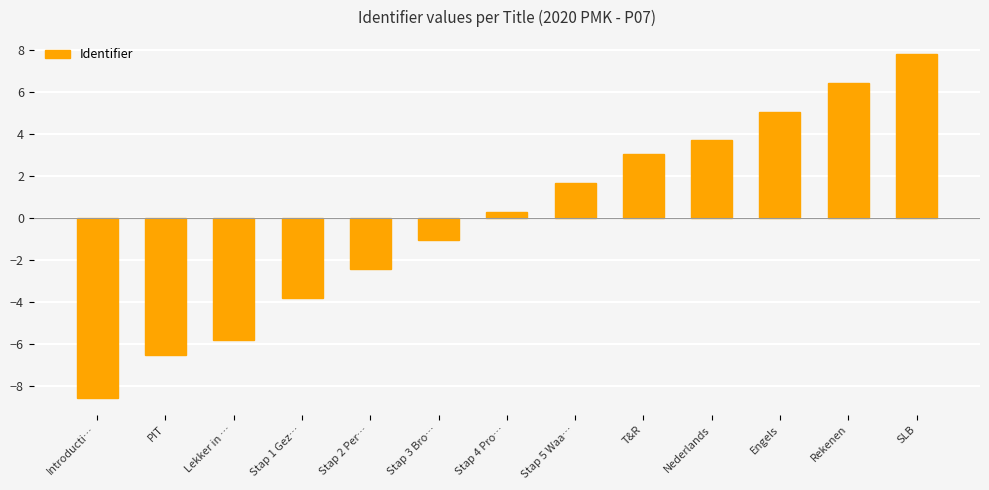

True or false: the data shows -8.5 at Introducti….

True